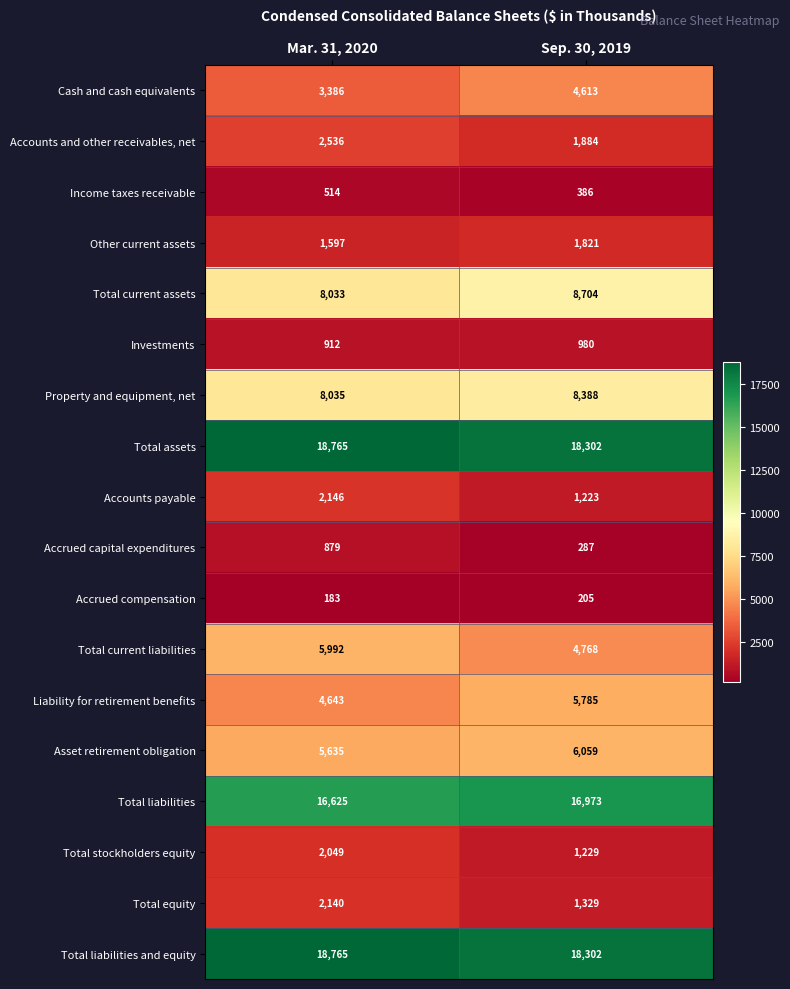

What is the difference between the maximum and minimum values in the Asset retirement obligation series?

424